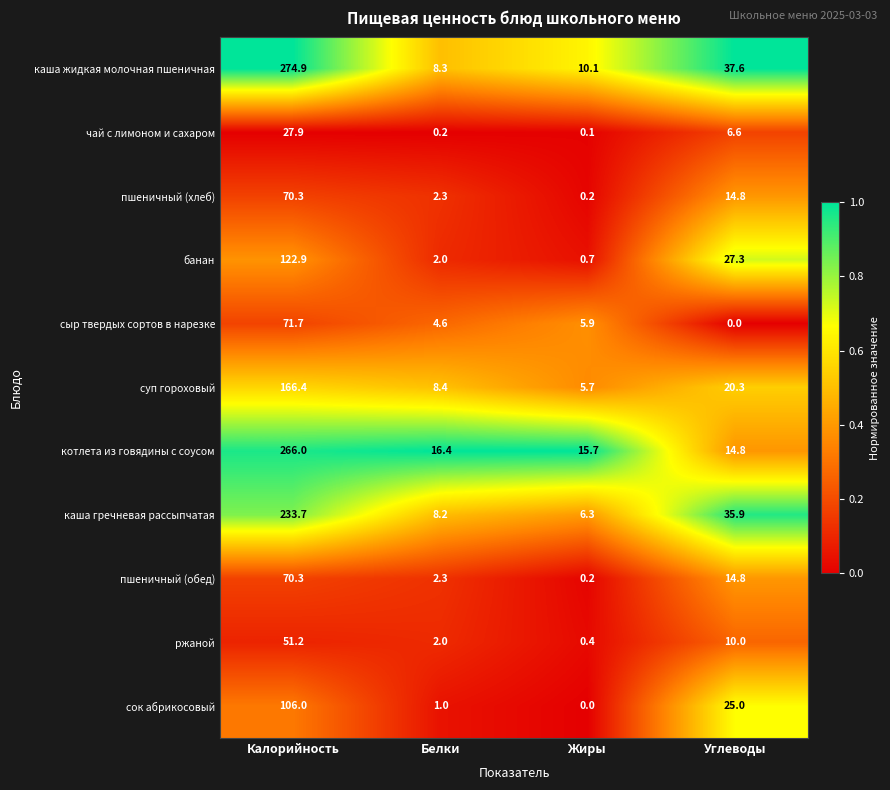

Which category has the highest value in the котлета из говядины с соусом series?

Калорийность